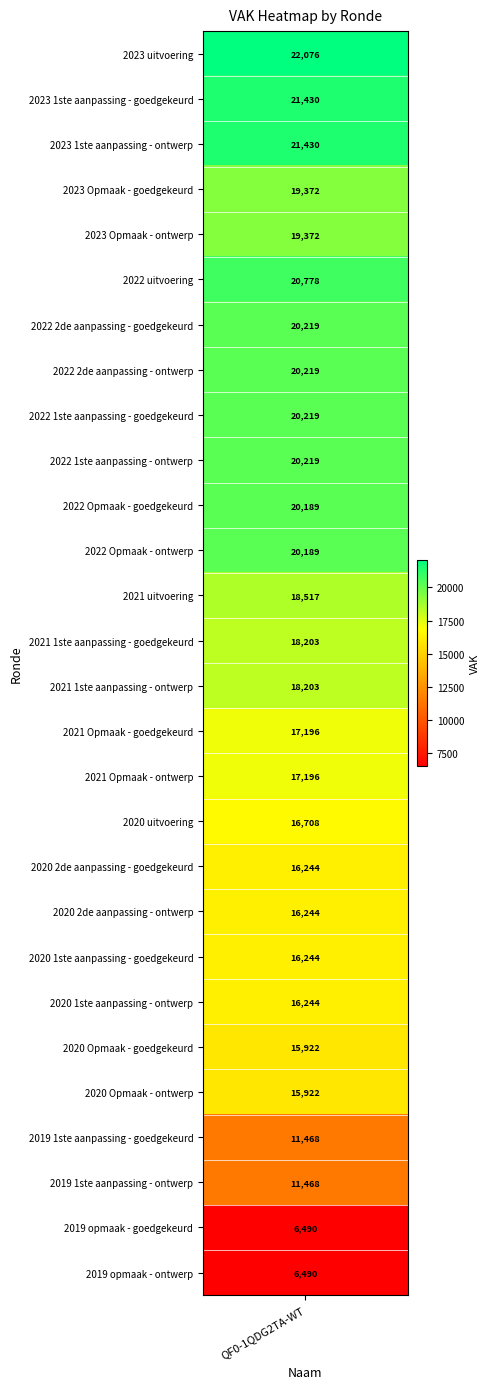

List the labels in order of value, largest first.

2023 uitvoering, 2023 1ste aanpassing - goedgekeurd, 2023 1ste aanpassing - ontwerp, 2022 uitvoering, 2022 2de aanpassing - goedgekeurd, 2022 2de aanpassing - ontwerp, 2022 1ste aanpassing - goedgekeurd, 2022 1ste aanpassing - ontwerp, 2022 Opmaak - goedgekeurd, 2022 Opmaak - ontwerp, 2023 Opmaak - goedgekeurd, 2023 Opmaak - ontwerp, 2021 uitvoering, 2021 1ste aanpassing - goedgekeurd, 2021 1ste aanpassing - ontwerp, 2021 Opmaak - goedgekeurd, 2021 Opmaak - ontwerp, 2020 uitvoering, 2020 2de aanpassing - goedgekeurd, 2020 2de aanpassing - ontwerp, 2020 1ste aanpassing - goedgekeurd, 2020 1ste aanpassing - ontwerp, 2020 Opmaak - goedgekeurd, 2020 Opmaak - ontwerp, 2019 1ste aanpassing - goedgekeurd, 2019 1ste aanpassing - ontwerp, 2019 opmaak - goedgekeurd, 2019 opmaak - ontwerp